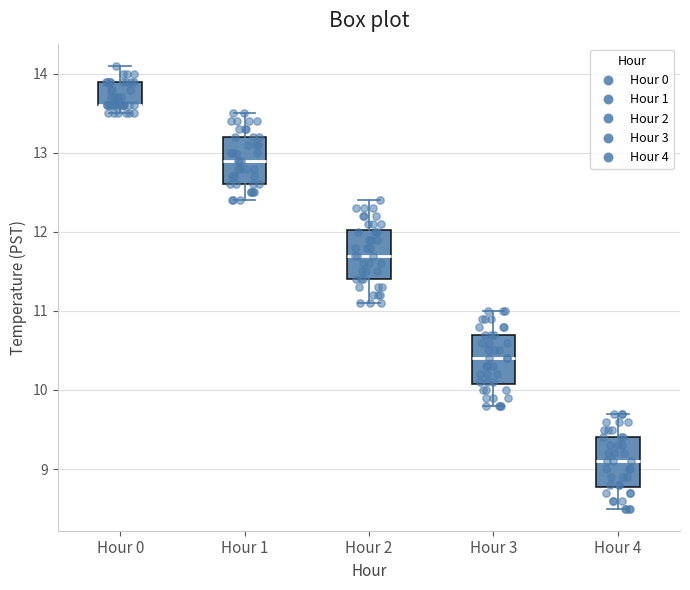

Reading left to right, read every box against the y-axis: the position of its median line, the range the box covers, and the ends of its whiskers. The values are not printed on the chart, so give them approximately, as read against the axis.

Hour 0: median 13.6 (drawn on the box's lower edge), box 13.6 to 13.9, whiskers 13.5 to 14.1
Hour 1: median 12.9, box 12.6 to 13.2, whiskers 12.4 to 13.5
Hour 2: median 11.7, box 11.4 to 12.0, whiskers 11.1 to 12.4
Hour 3: median 10.4, box 10.1 to 10.7, whiskers 9.8 to 11.0
Hour 4: median 9.1, box 8.8 to 9.4, whiskers 8.5 to 9.7